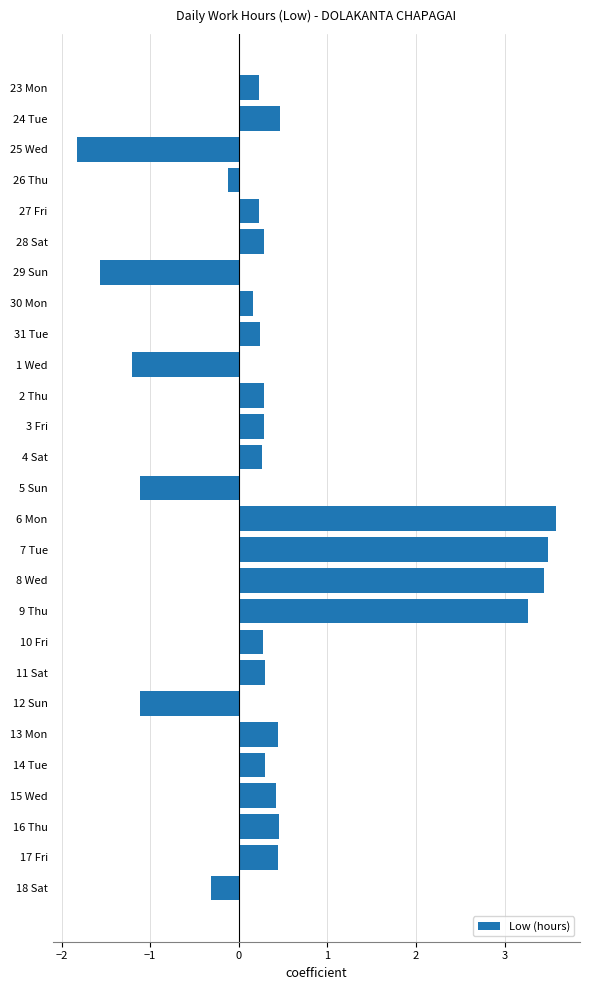

What position from the top is 13 Mon?

22